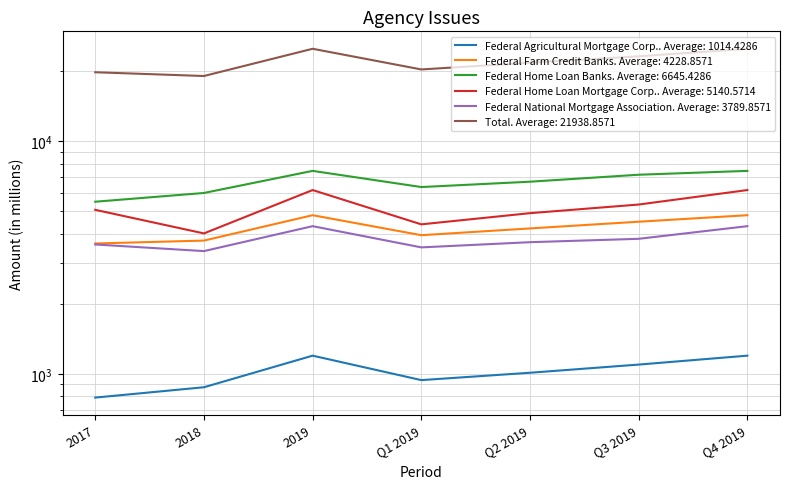

How many data points in Federal Home Loan Mortgage Corp. are less than 5060?

3